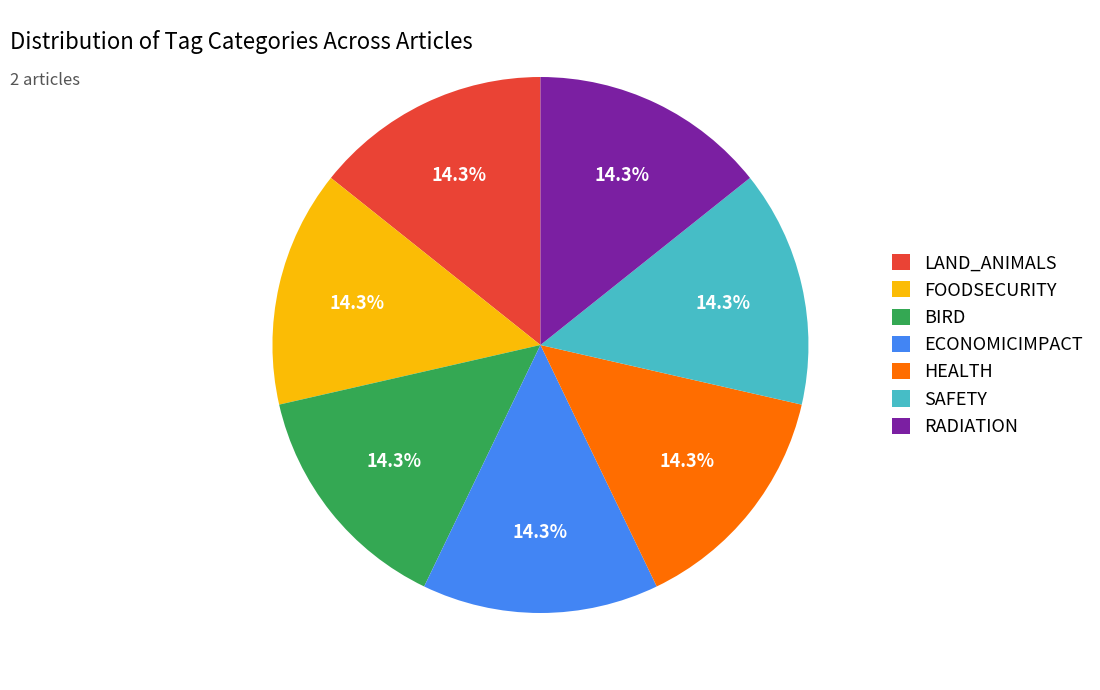

What percentage is the SAFETY slice, to the nearest percent?

14%